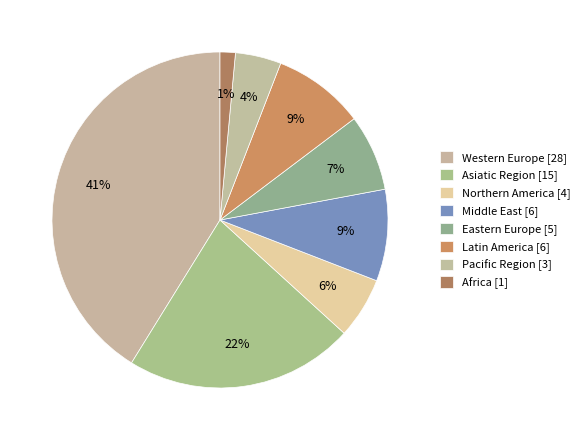

Is it true that Western Europe is 41% of the pie?

True